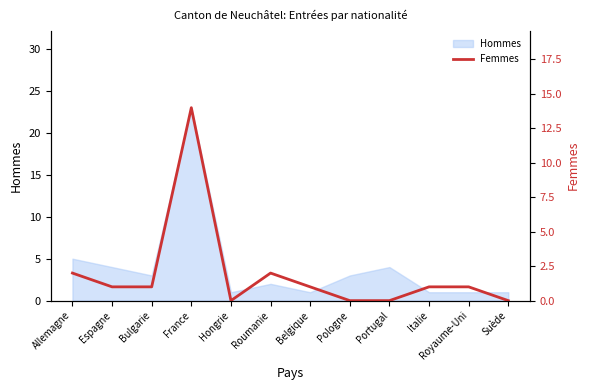

What is the maximum value shown in the chart?

14